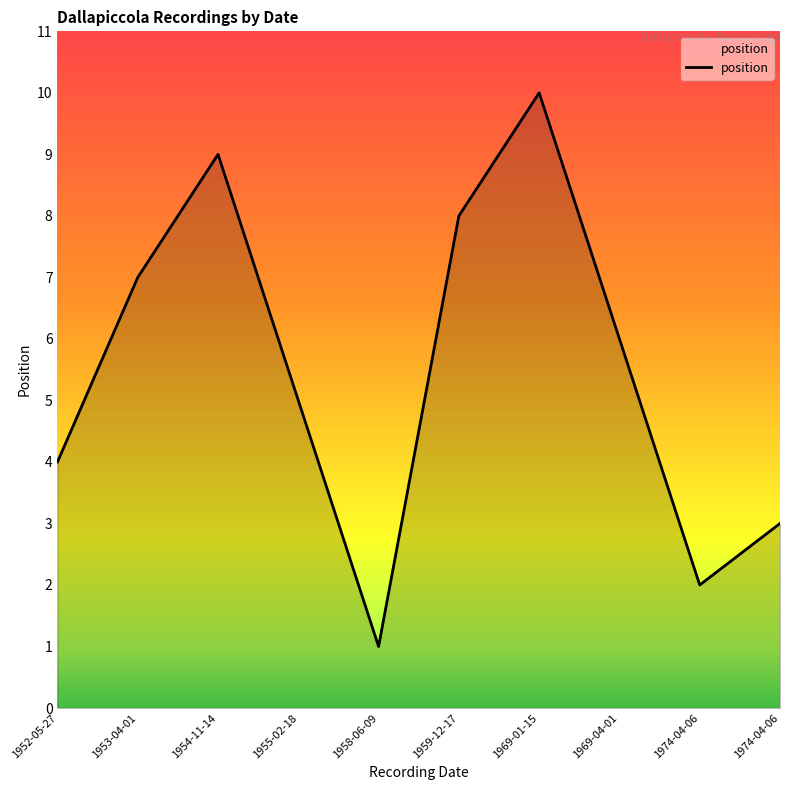

Does the chart display data point markers on the line(s)?

No